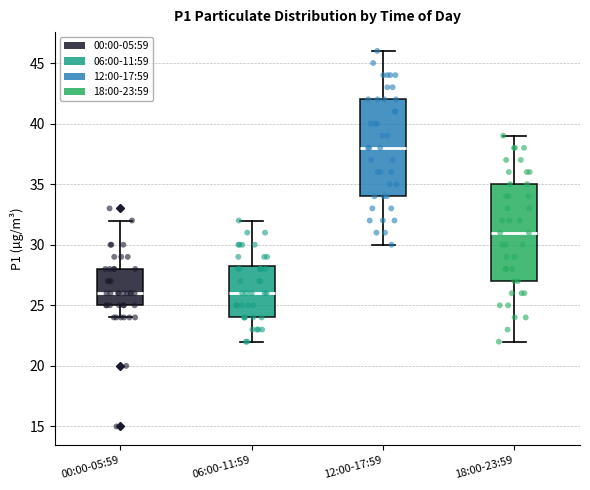

Where does the lower whisker of the box for 00:00-05:59 end on the y-axis? The values are not printed on the chart, so give them approximately, as read against the axis.

24.0